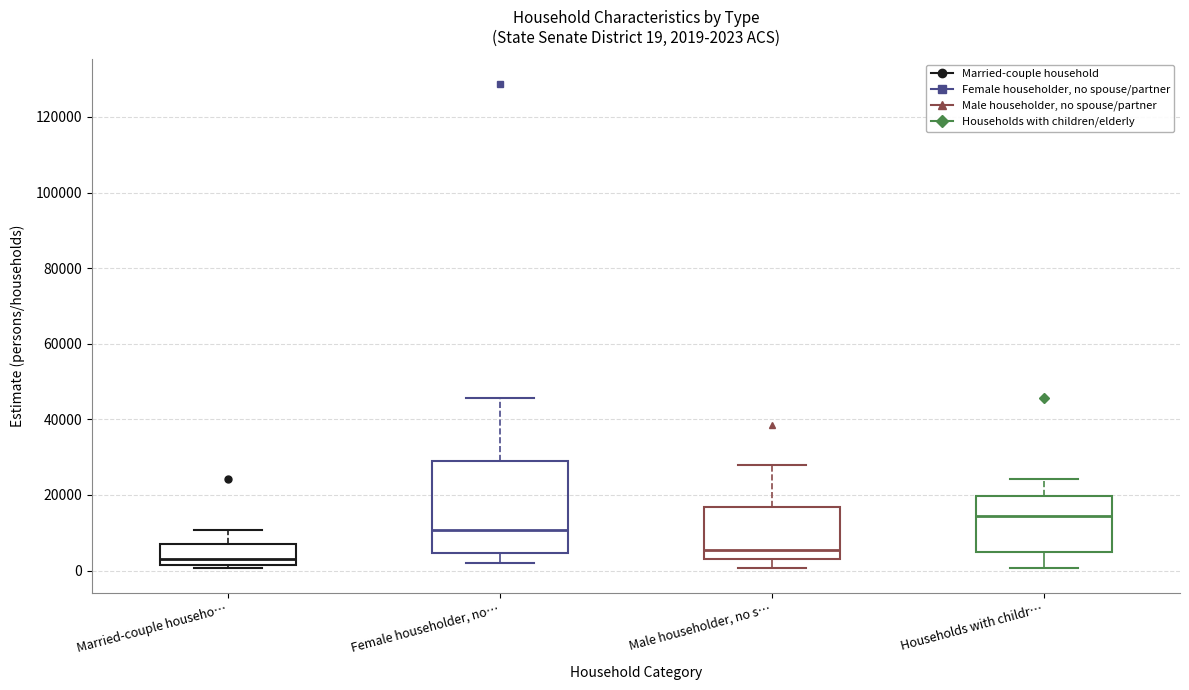

Which box has the lowest median line?

Married-couple househo…